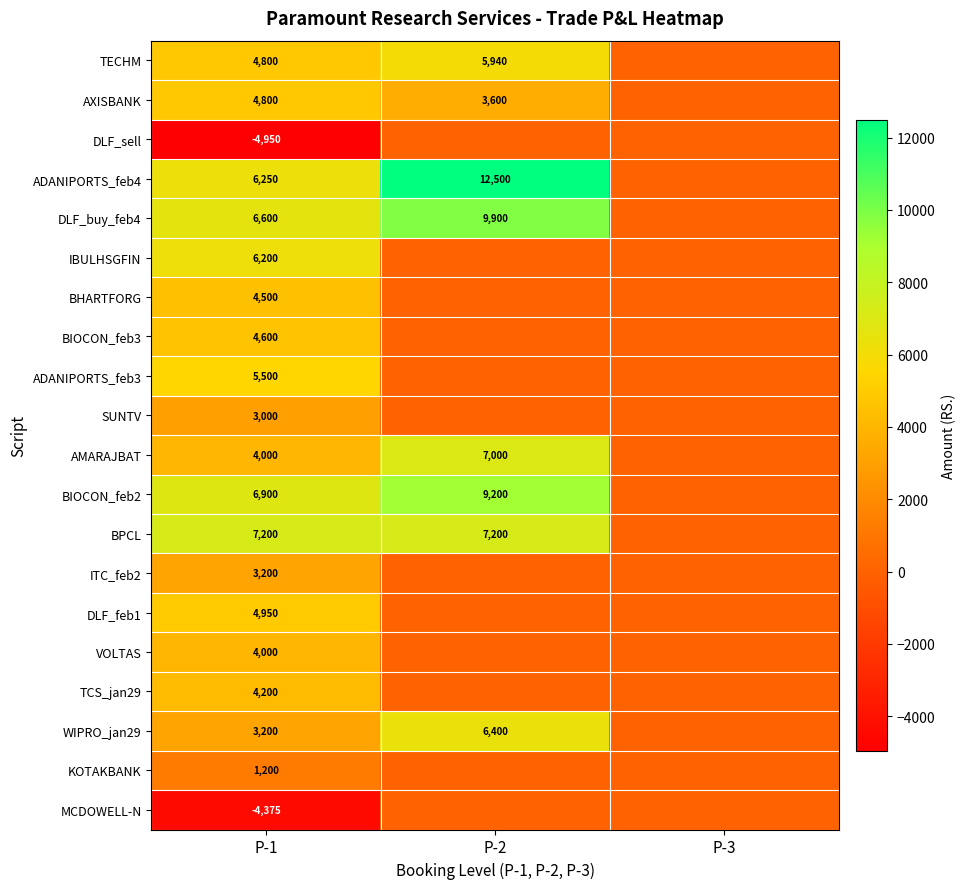

Is it true that BHARTFORG equals 6711 at P-1?

False